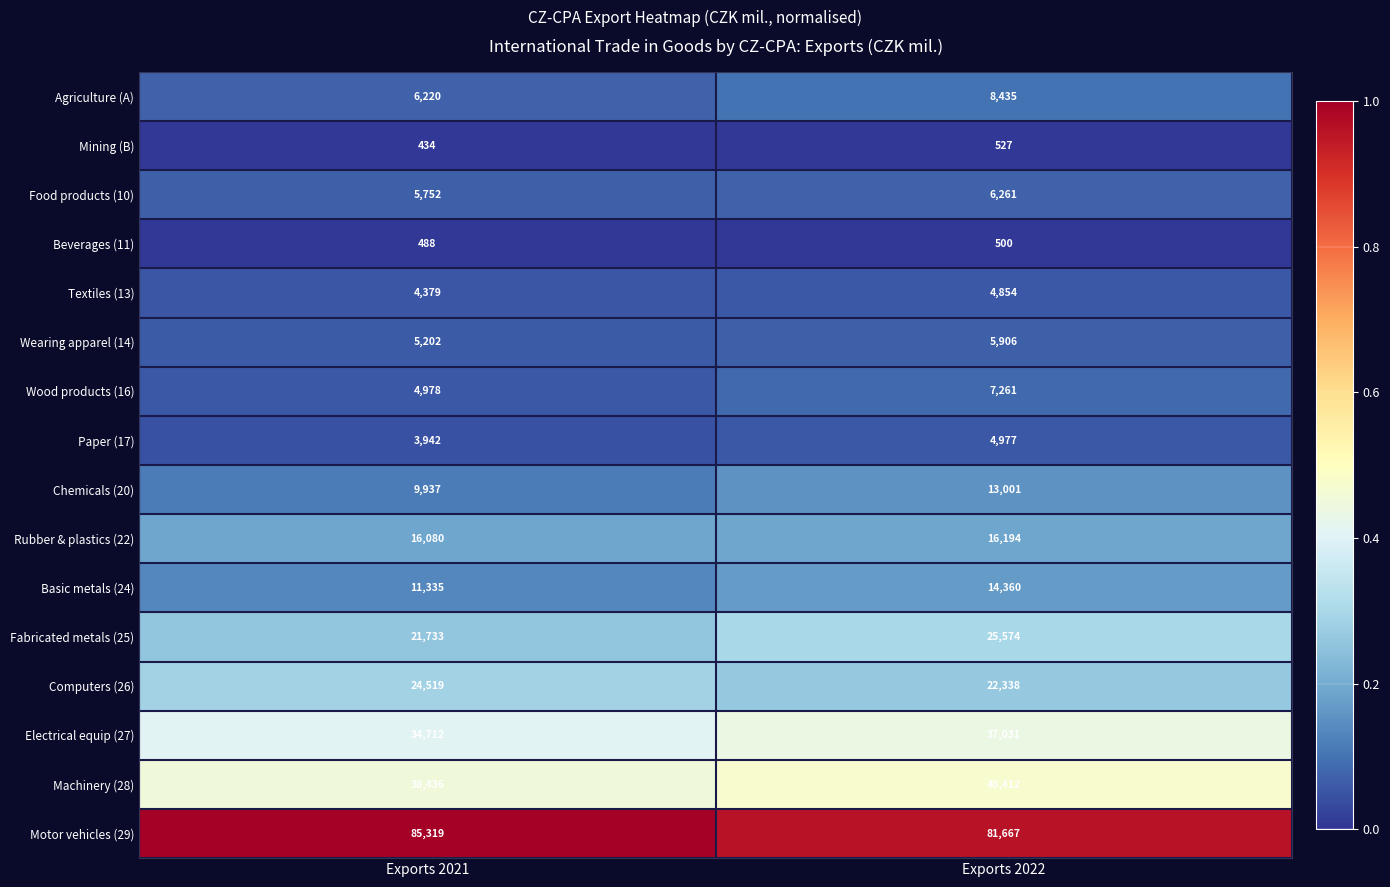

How many distinct data groups are displayed?

16